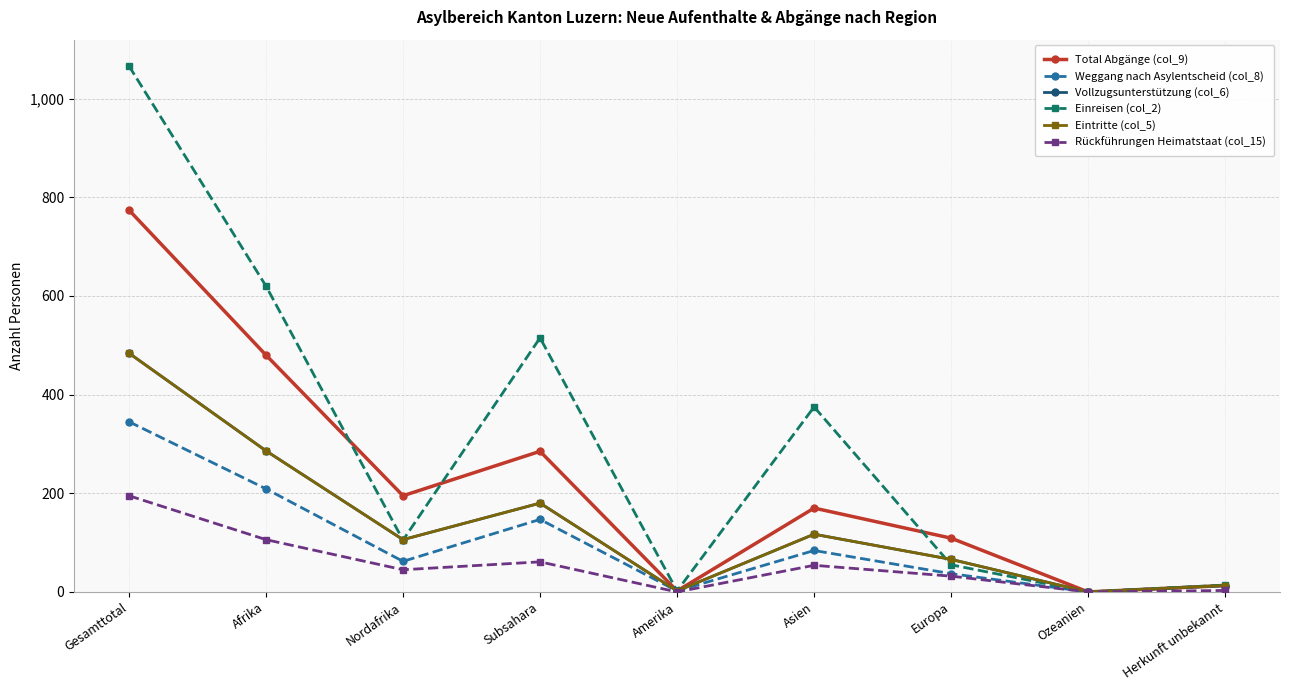

What is the total value across all series at Herkunft unbekannt?

69